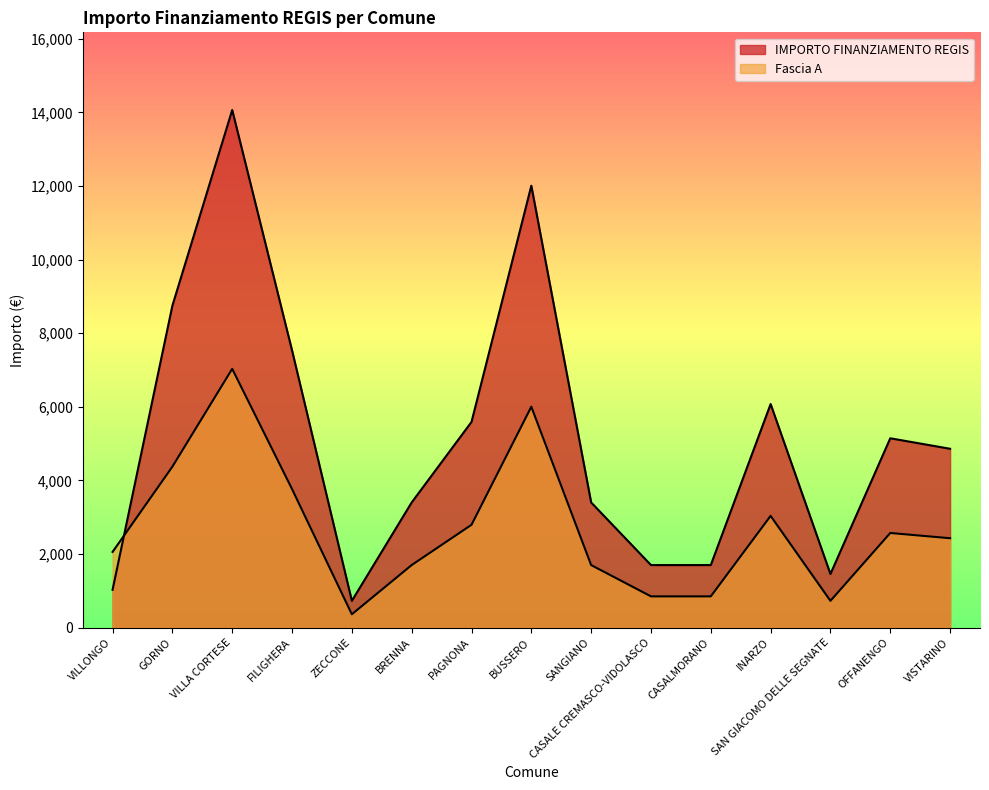

True or false: Fascia A has more than 1 points higher than both neighbors.

True